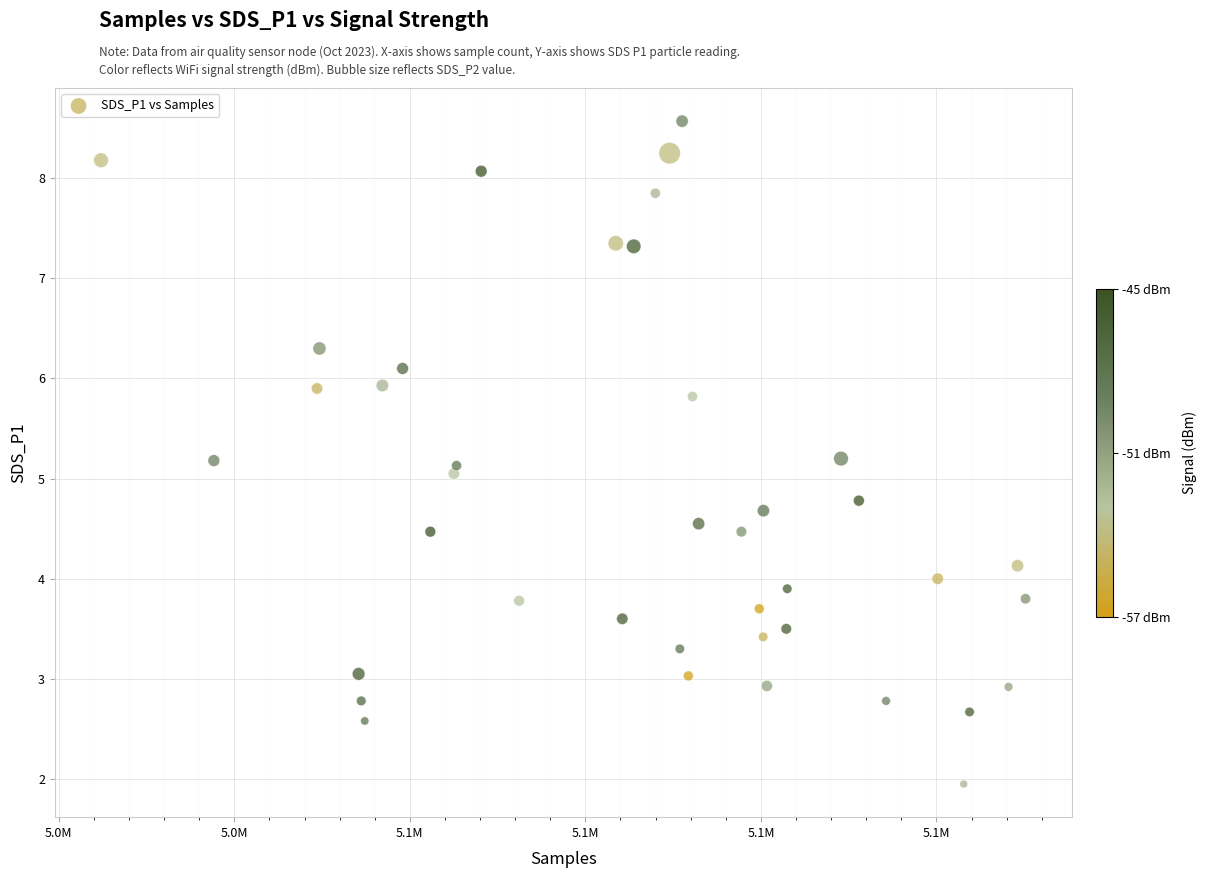

What is the range of Y values (max minus min)?

6.6